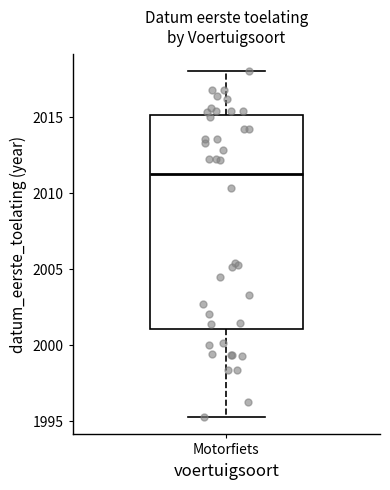

Read this box plot against the y-axis: the position of the median line, the range covered by the box, and the ends of both whiskers. The values are not printed on the chart, so give them approximately, as read against the axis.

median 2011.5, box 2001.0 to 2015.0, whiskers 1995.5 to 2018.0